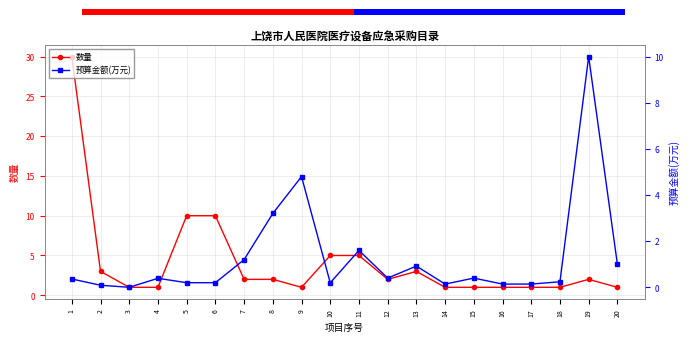

At 2, list the series in order from largest to smallest.

数量, 预算金额(万元)